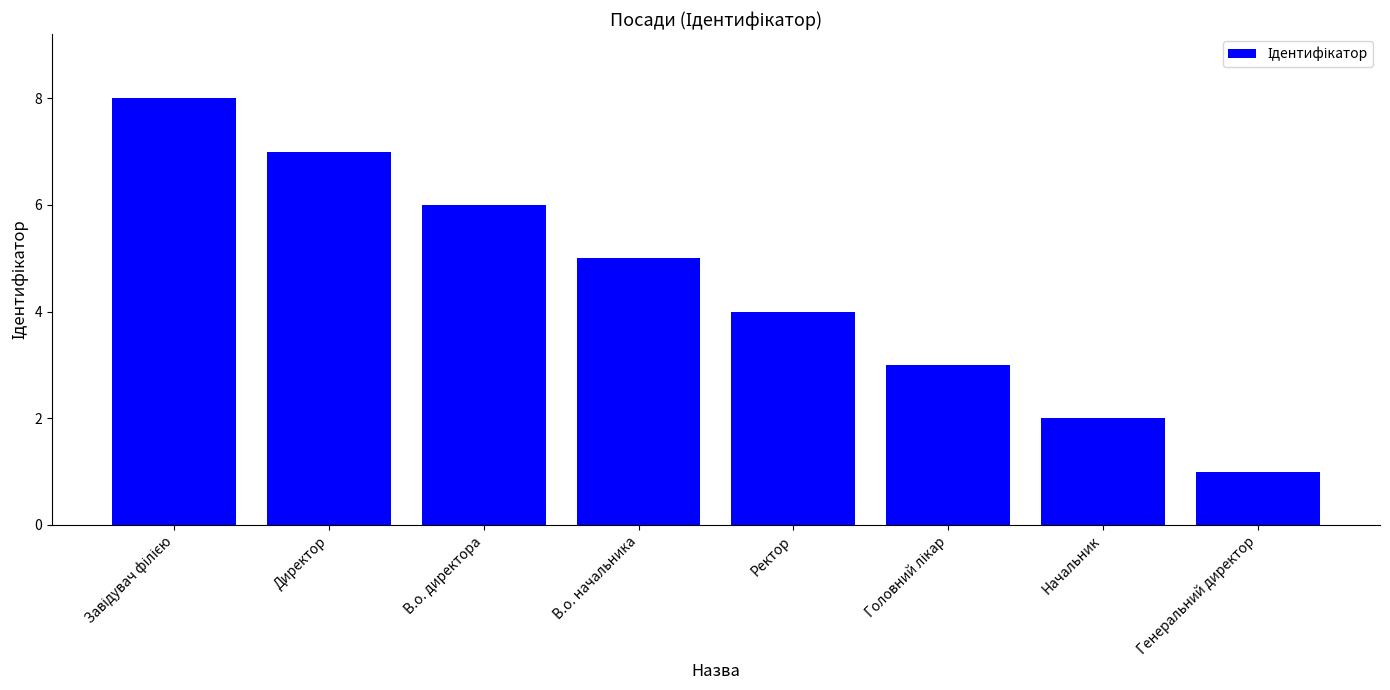

Reading left to right, extract all data points from this chart.

8	7	6	5	4	3	2	1